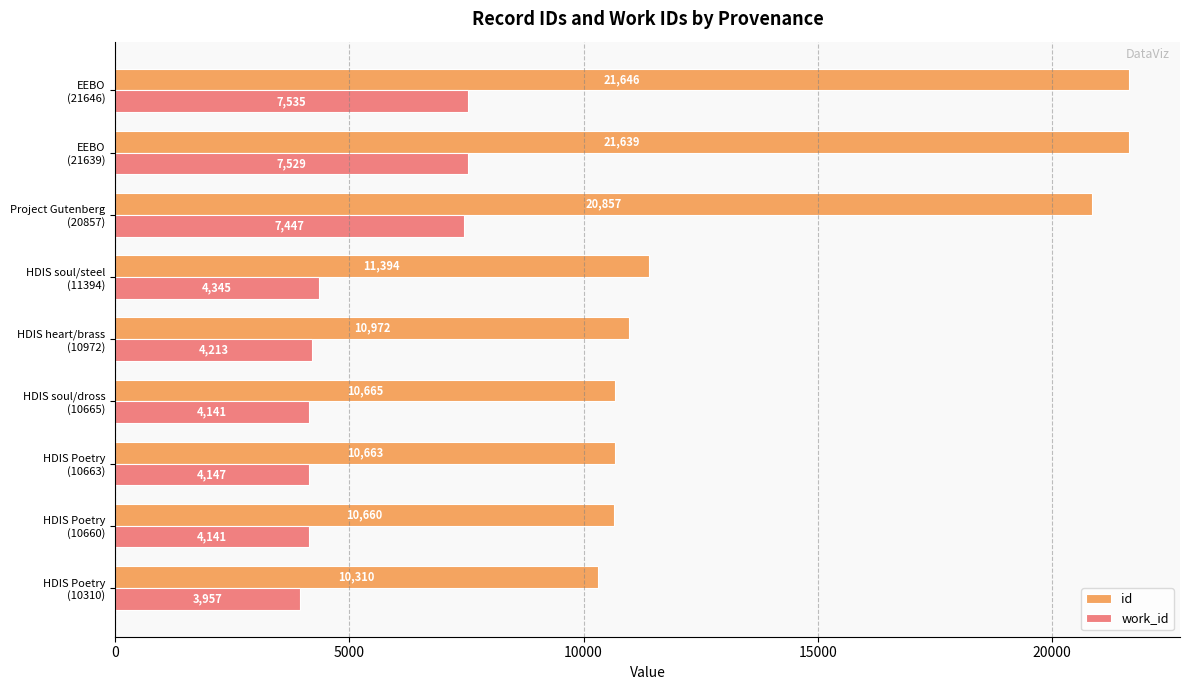

Rank the series by their average value, from highest to lowest.

id, work_id